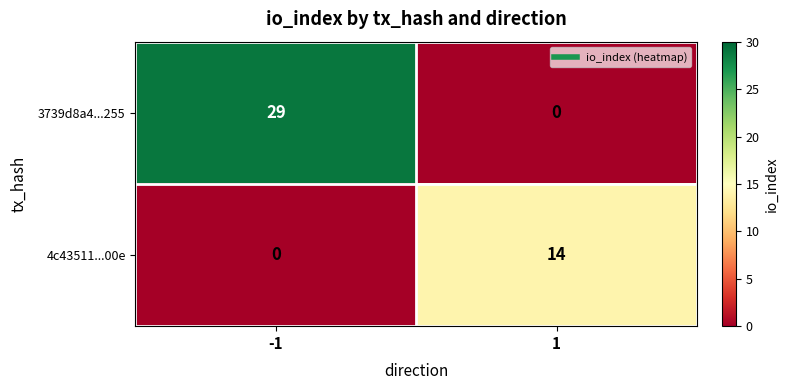

The value of 3739d8a4...255 at 1 is 0. True or false?

True